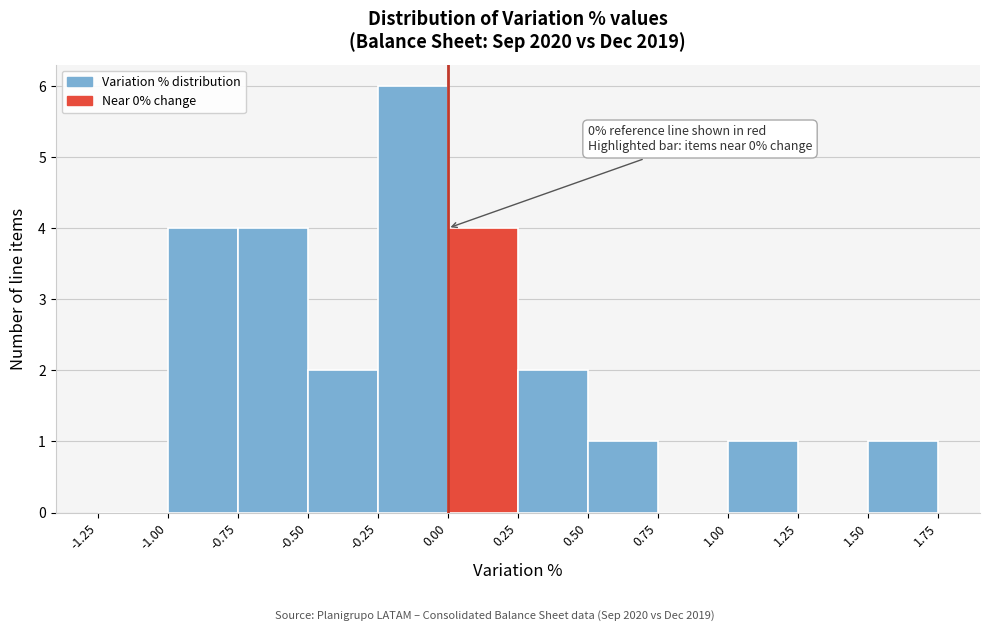

Which range on the x-axis has the tallest bar?

-0.25 to 0.00